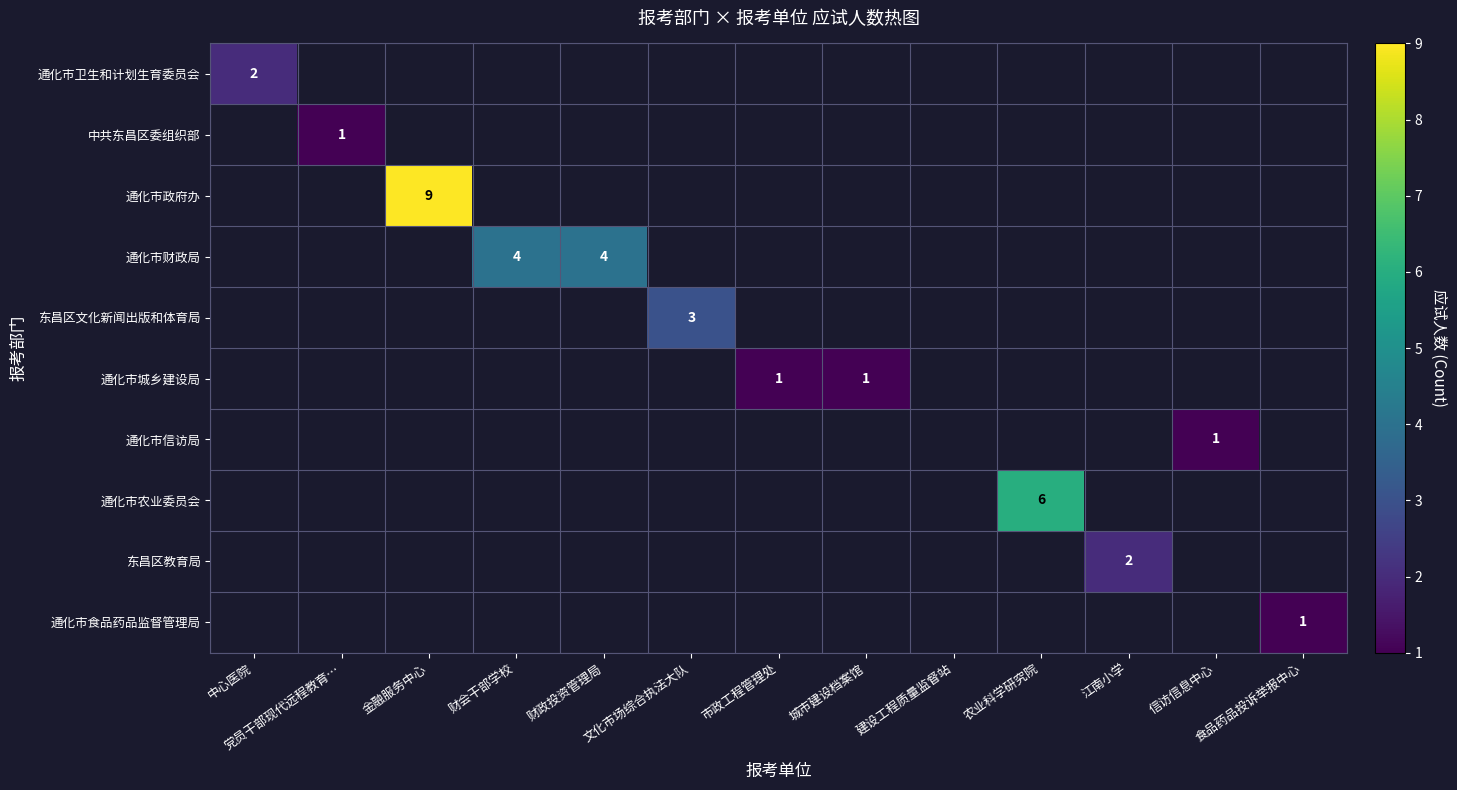

What is the smallest value displayed?

1.0